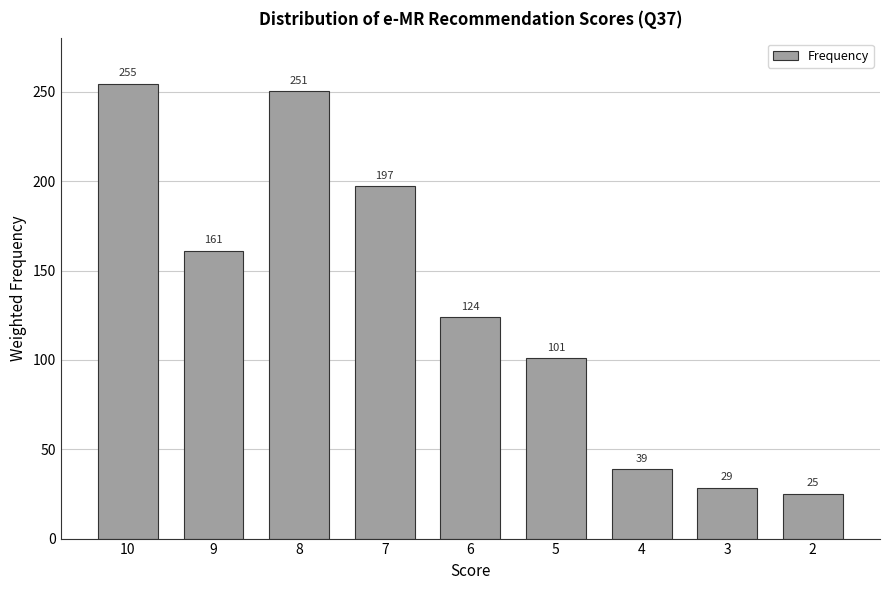

What is the minimum value shown in the chart?

25.0